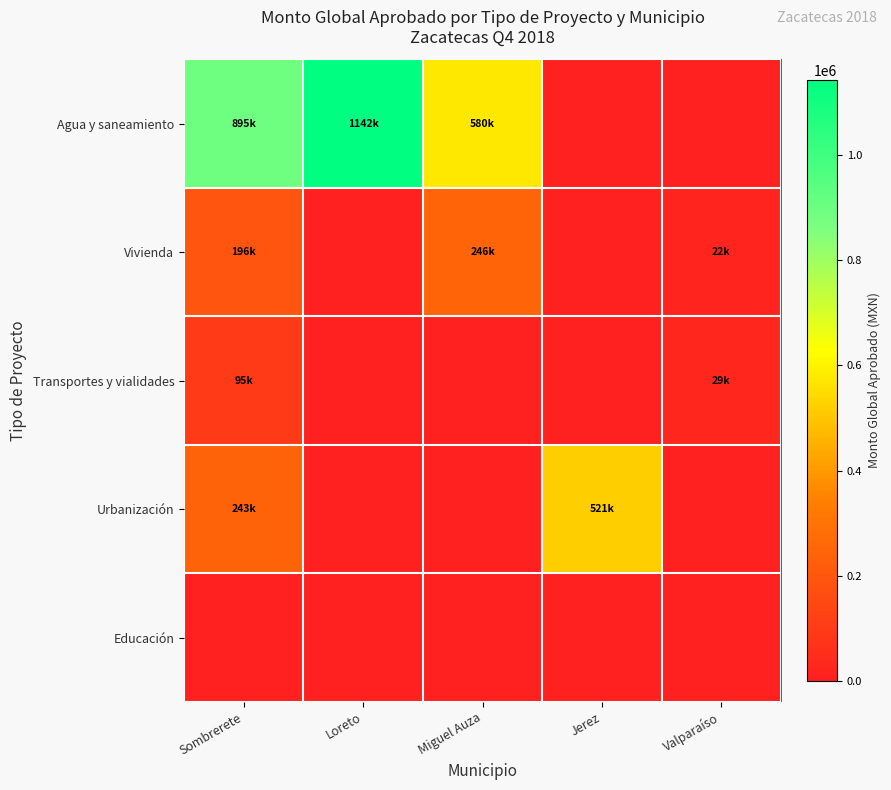

Which has a higher value, Loreto or Sombrerete?

Loreto